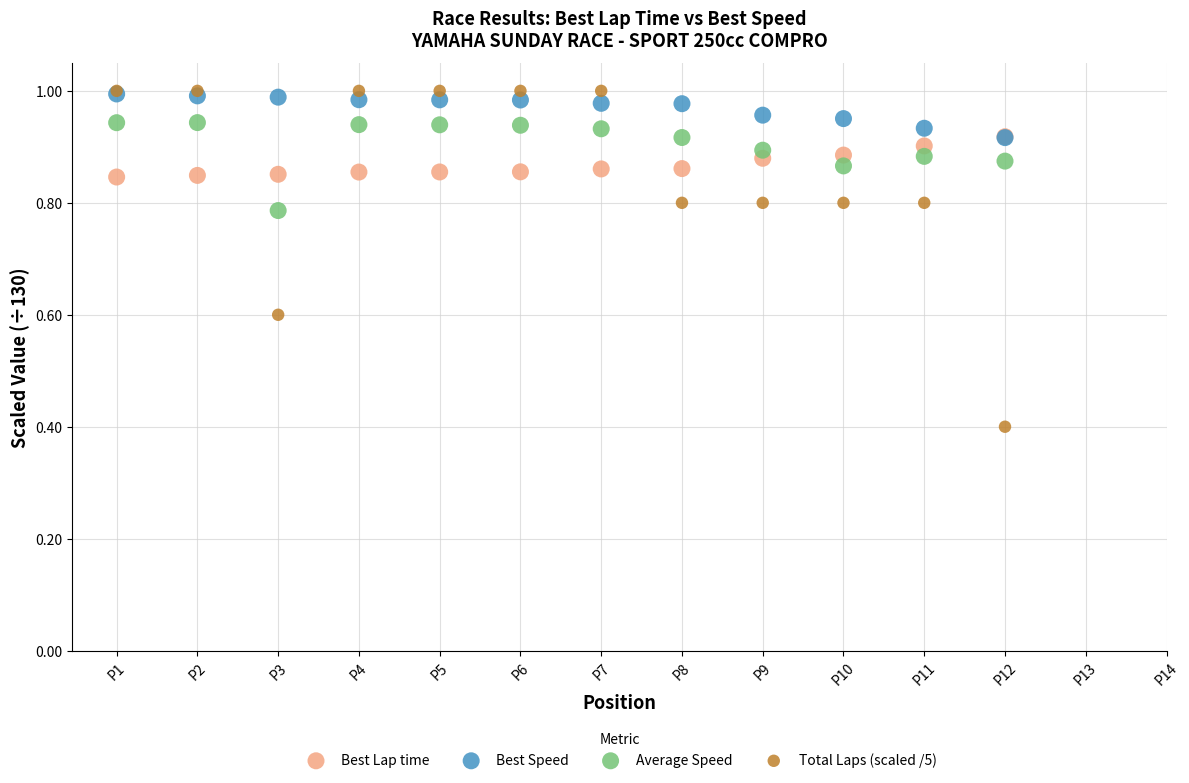

Which series has the largest Y range (max minus min)?

Total Laps (scaled /5)